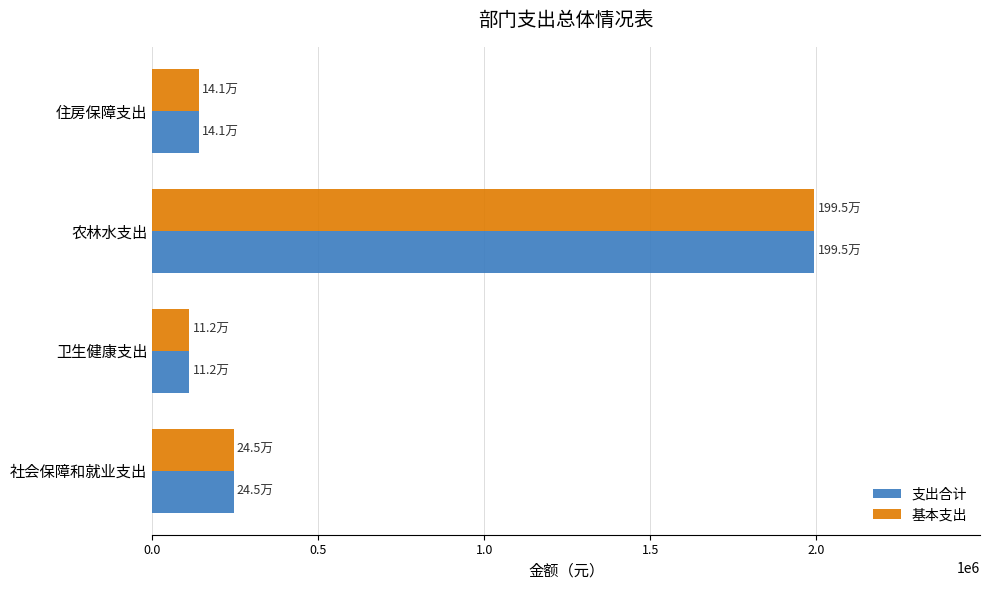

What are all the series names shown in the legend?

支出合计, 基本支出